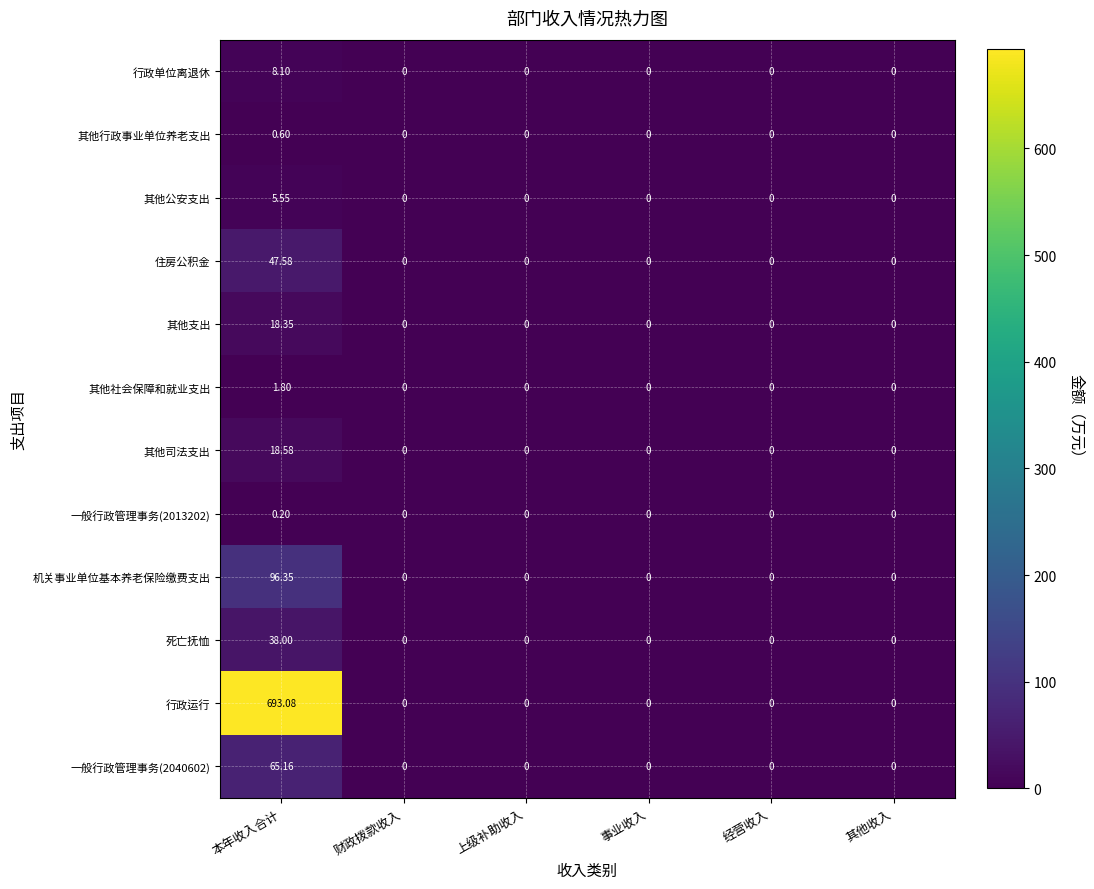

Which series has the largest total across all categories?

行政运行